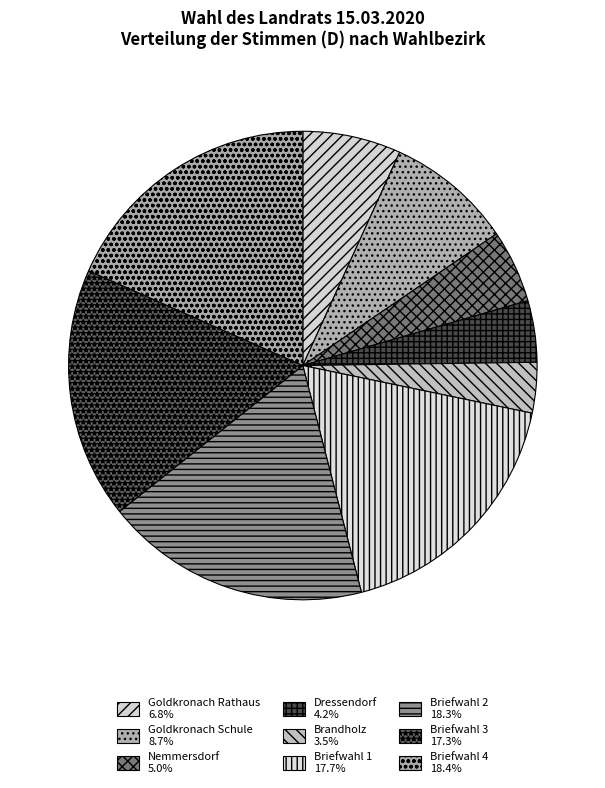

Count the number of slices in the pie.

9